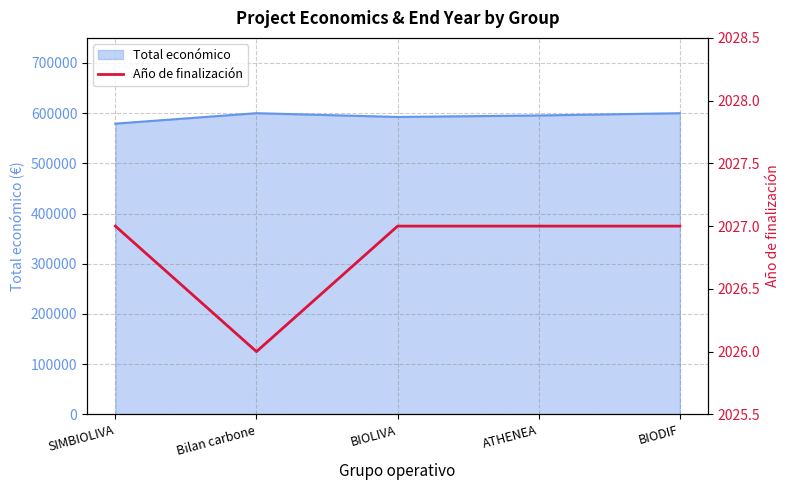

What position from the right is Bilan carbone?

4